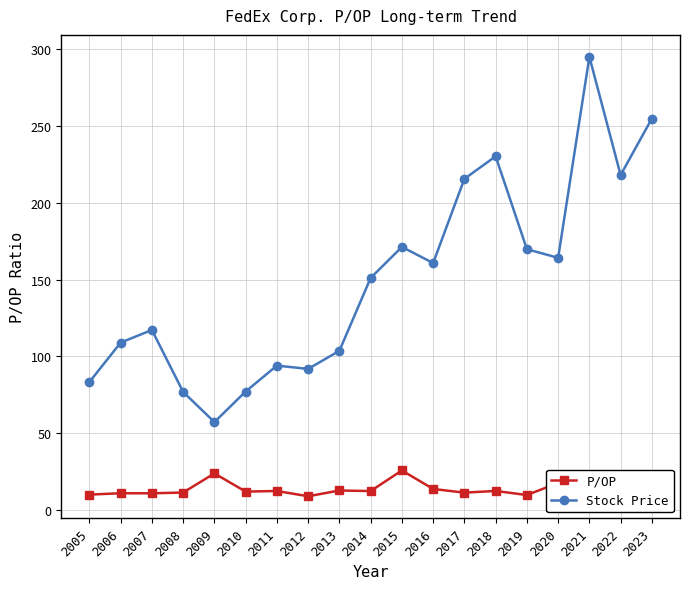

Read the Stock Price value at 2009.

57.4